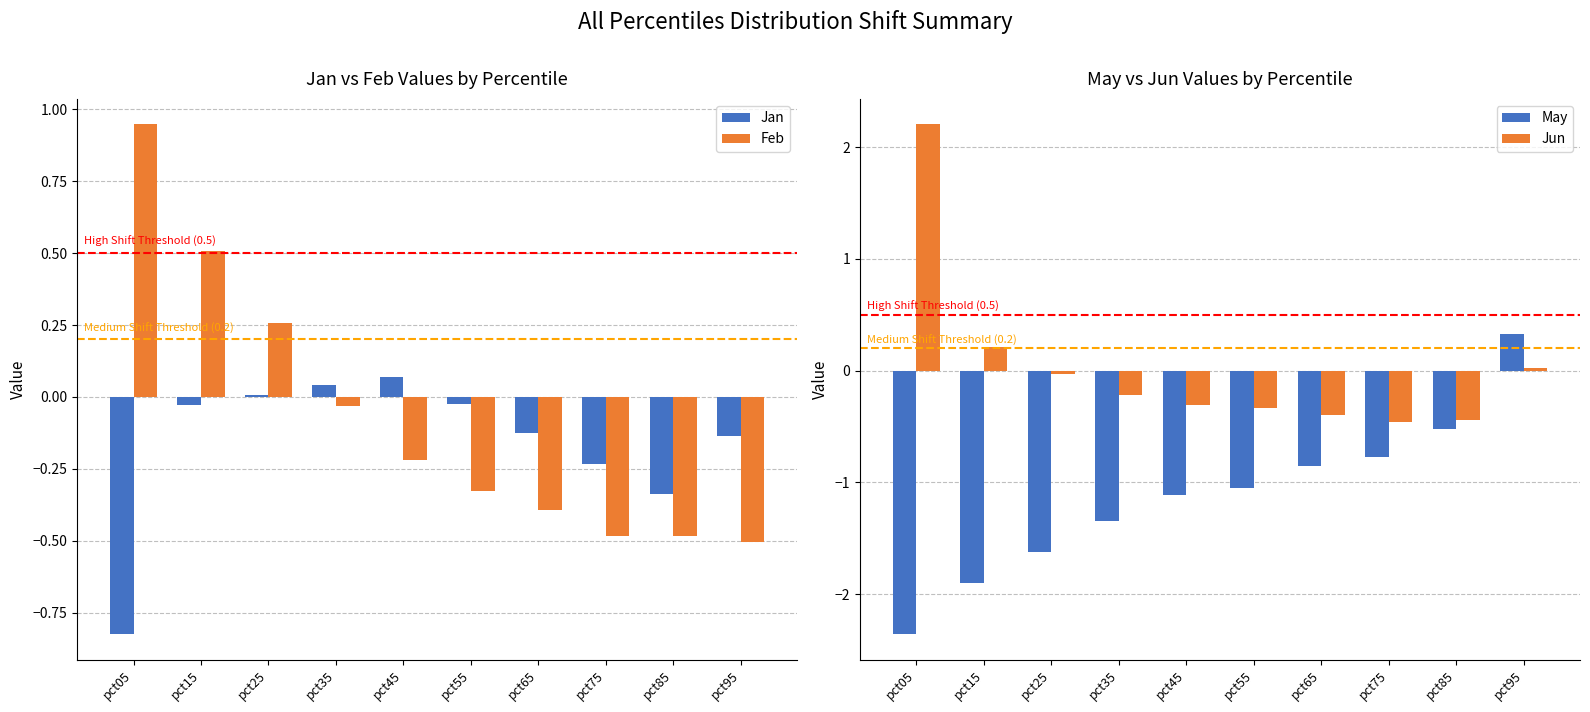

What value does the Jan series have at pct85?

-0.3